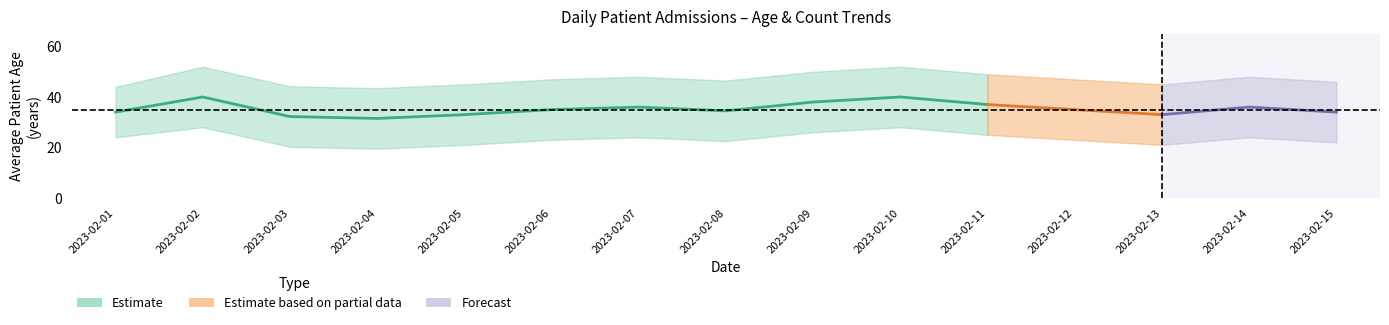

True or false: avg_age_upper has more than 0 interior local peaks.

True